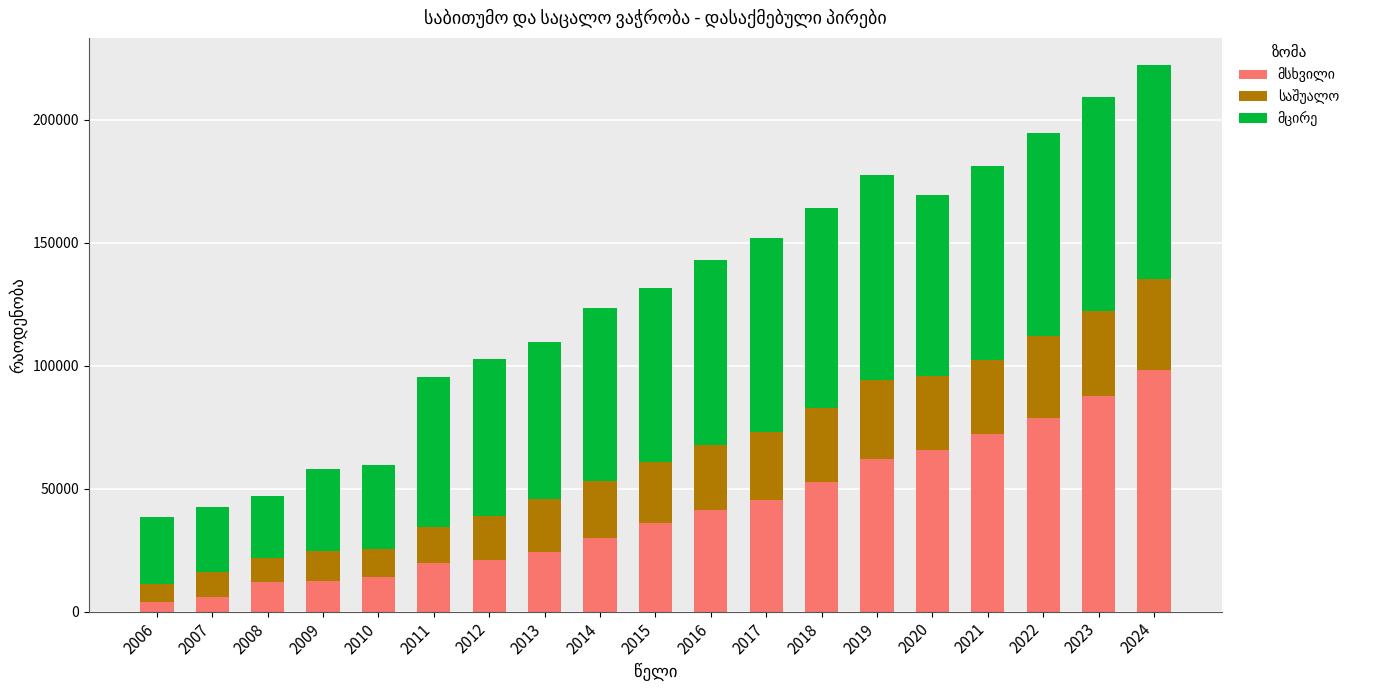

Which category has the lowest value in the საშუალო series?

2006